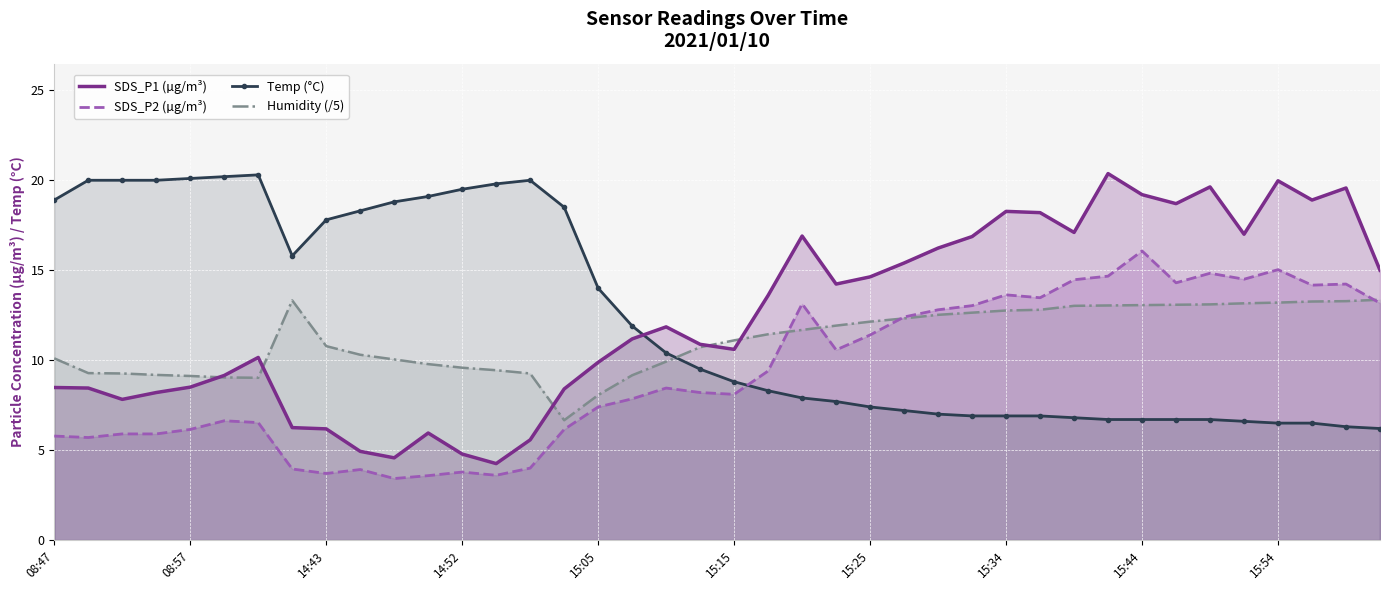

What is the maximum value shown in the chart?

20.4